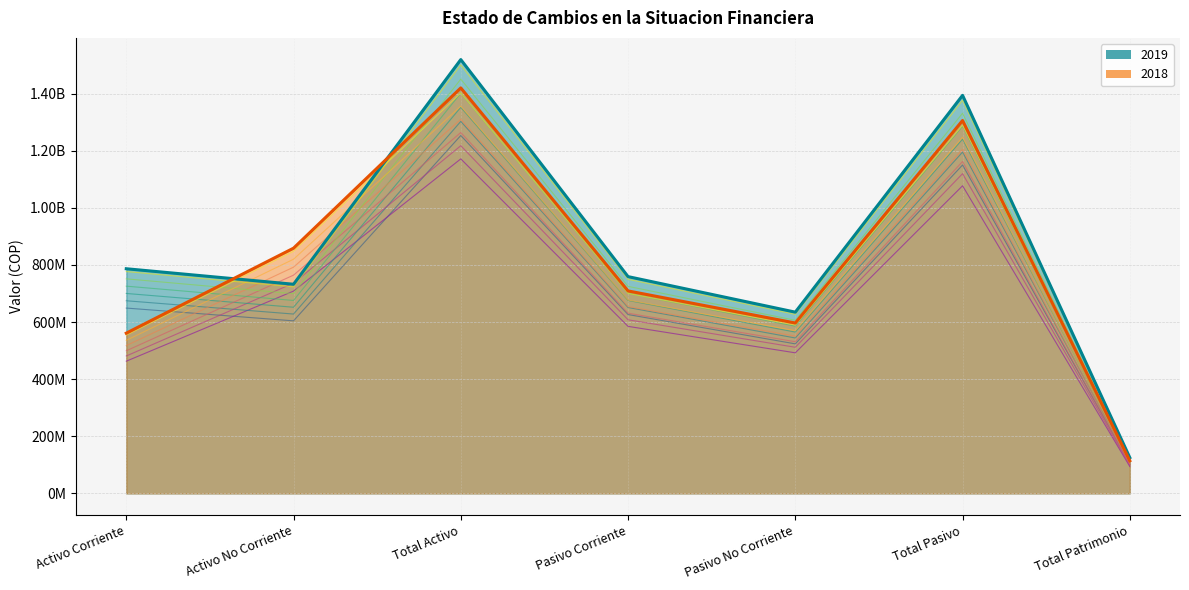

What position from the right is Total Activo?

5